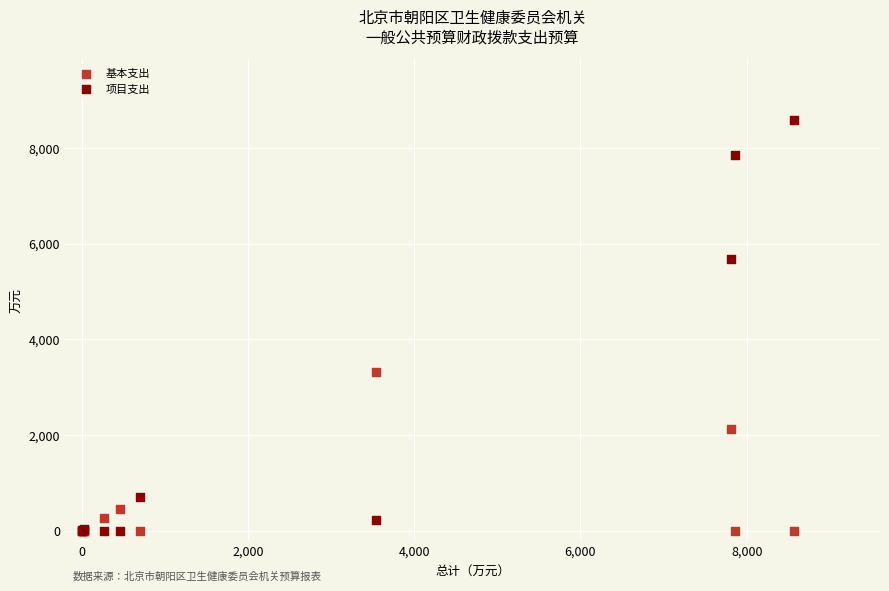

What are all the series names shown in the legend?

基本支出, 项目支出